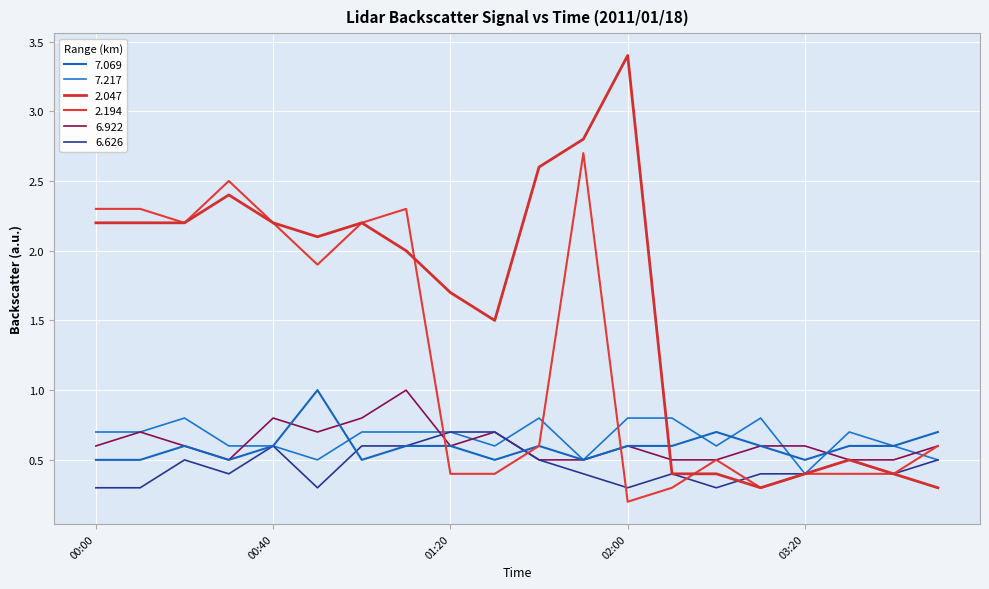

What is the maximum value shown in the chart?

3.4